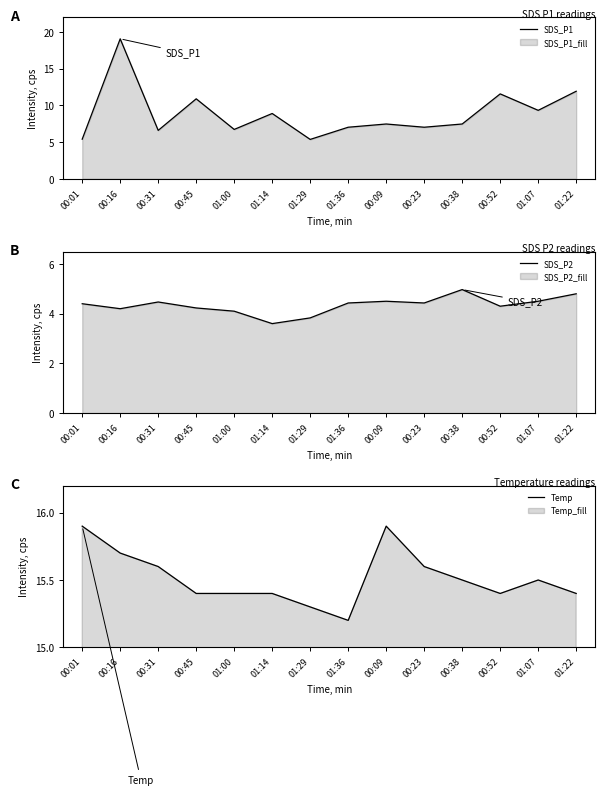

Does the chart display data point markers on the line(s)?

No